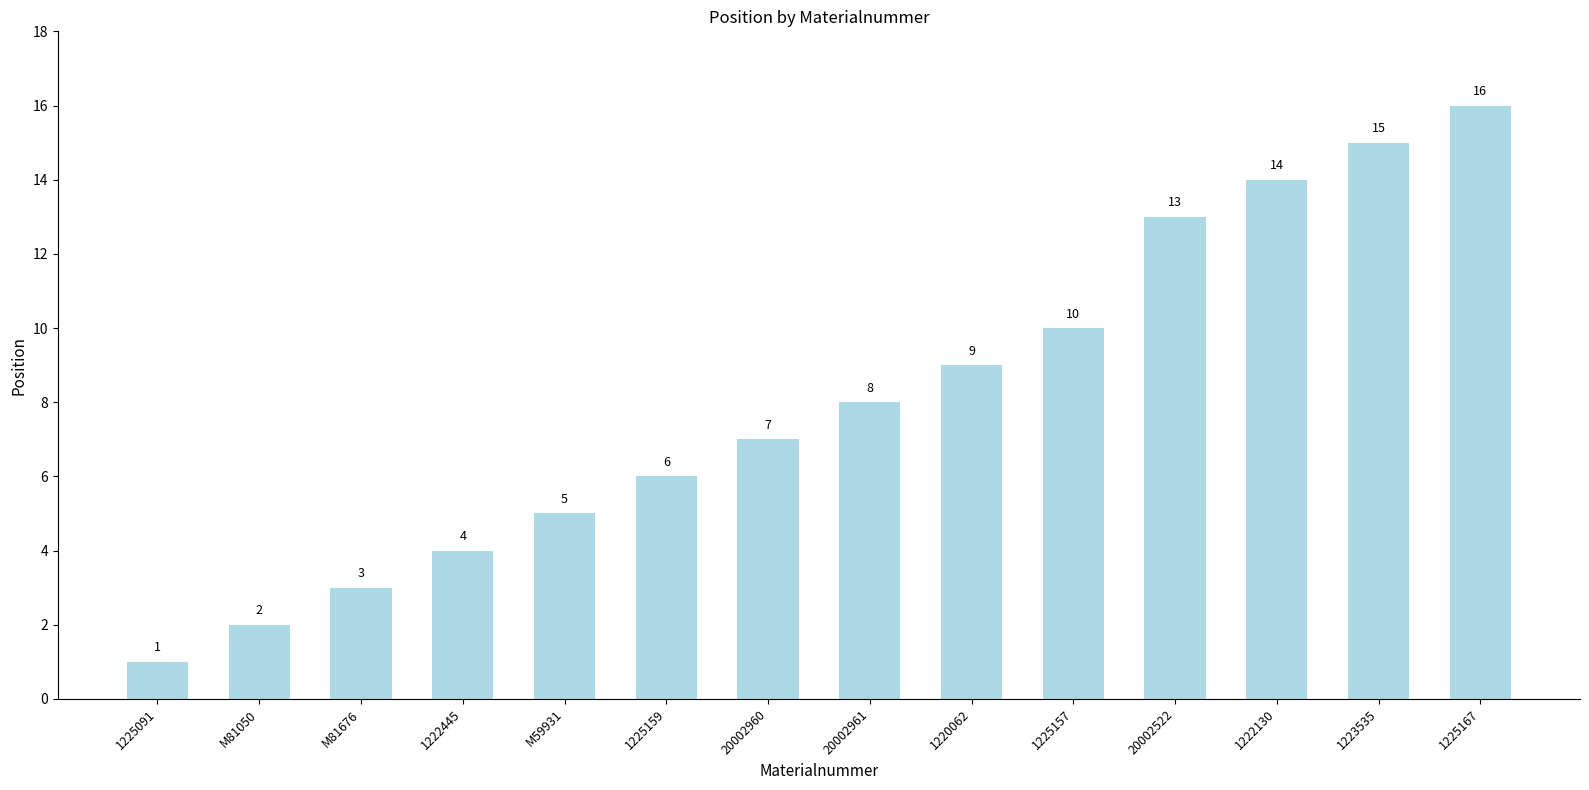

What is the label of the 8th bar from the left?

20002961